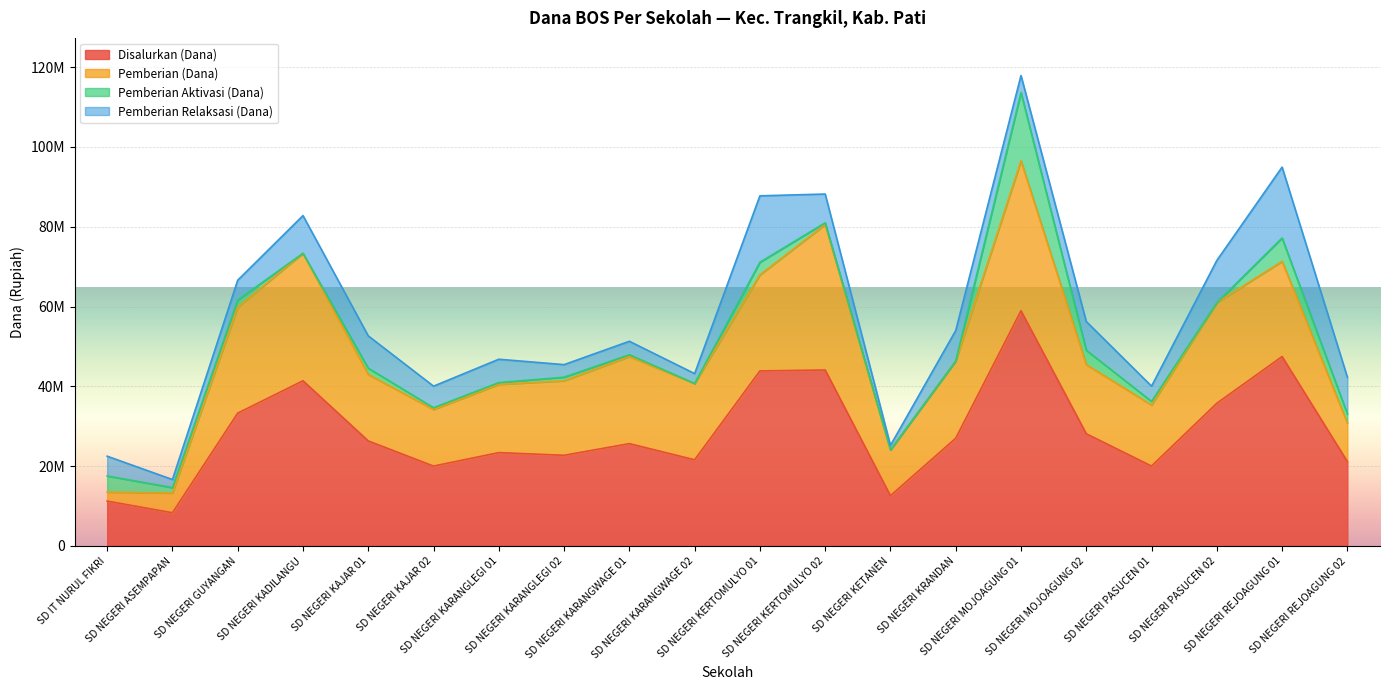

At which label is Disalurkan (Dana) closest to 33637500?

SD NEGERI GUYANGAN